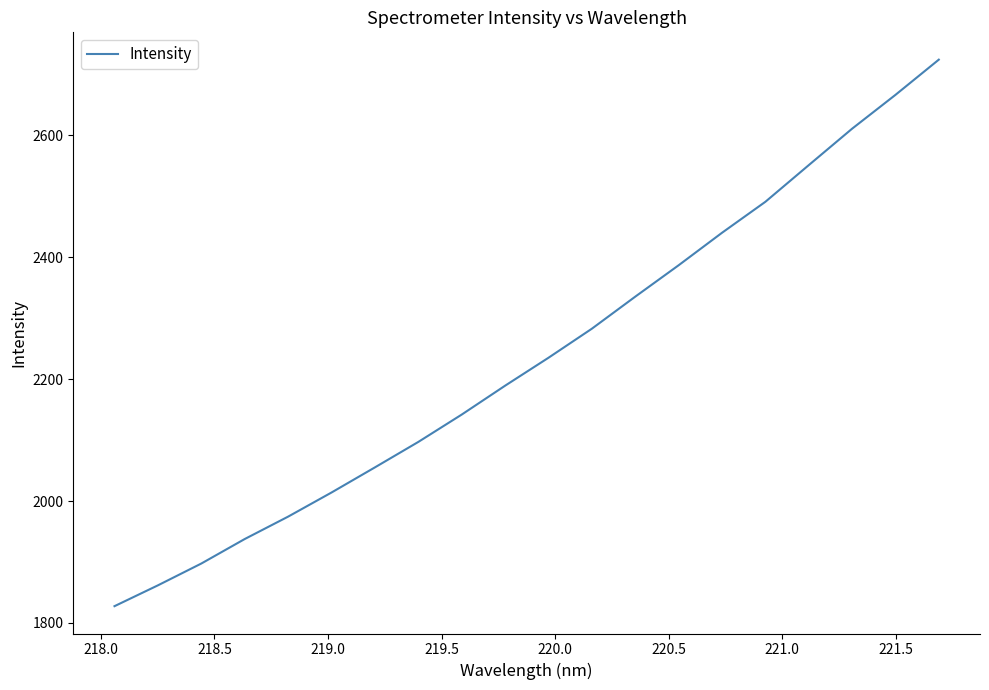

What is the greatest value displayed?

2724.2